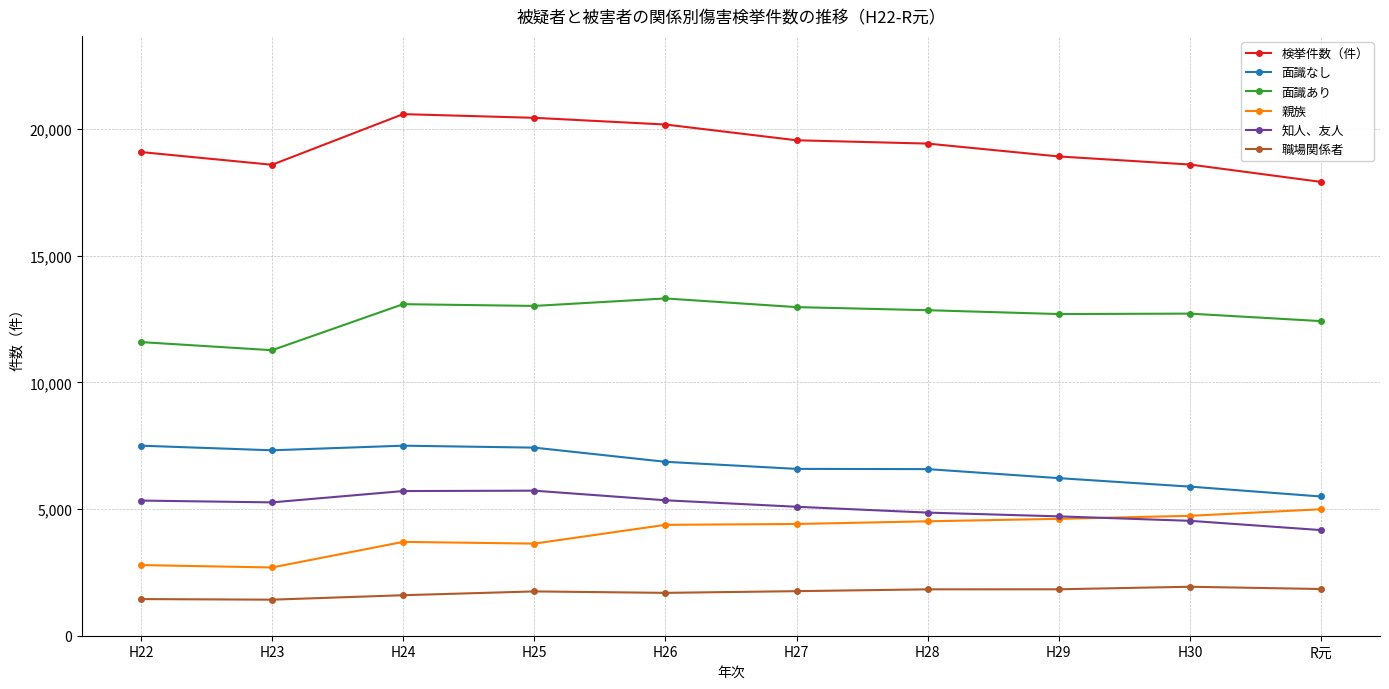

What position from the right is H22?

10